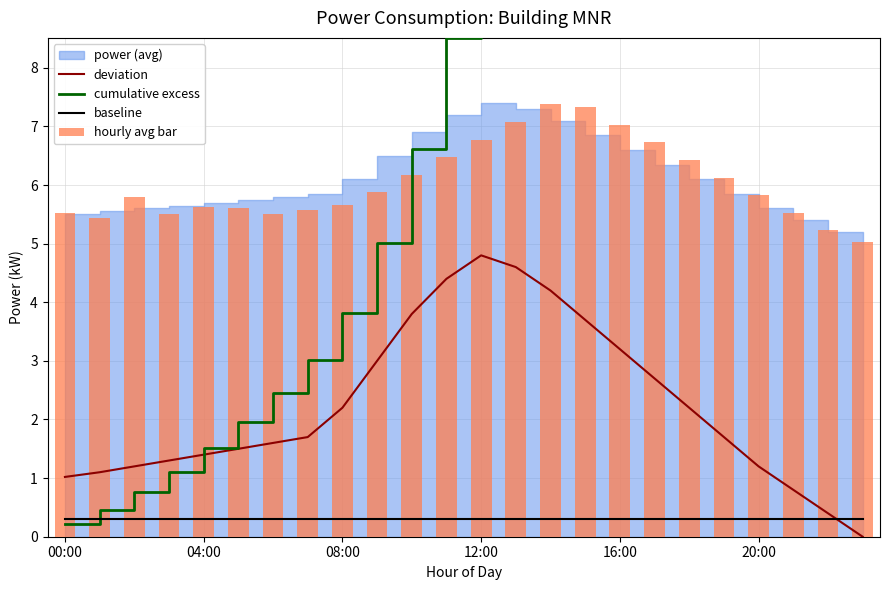

What is the value of the baseline bar at the 5th from the left?

0.3